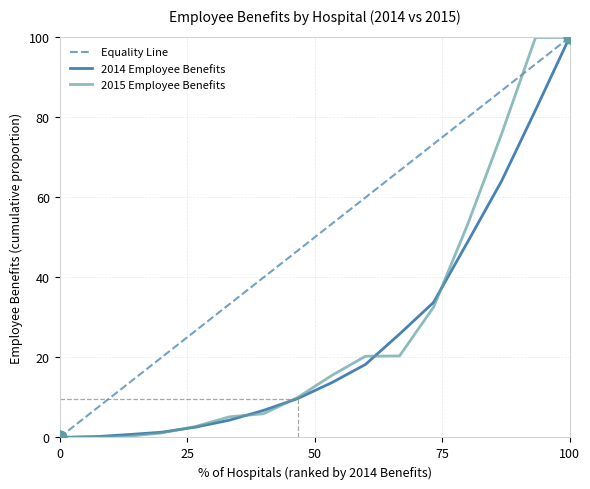

Which series has the largest total across all categories?

Equality Line